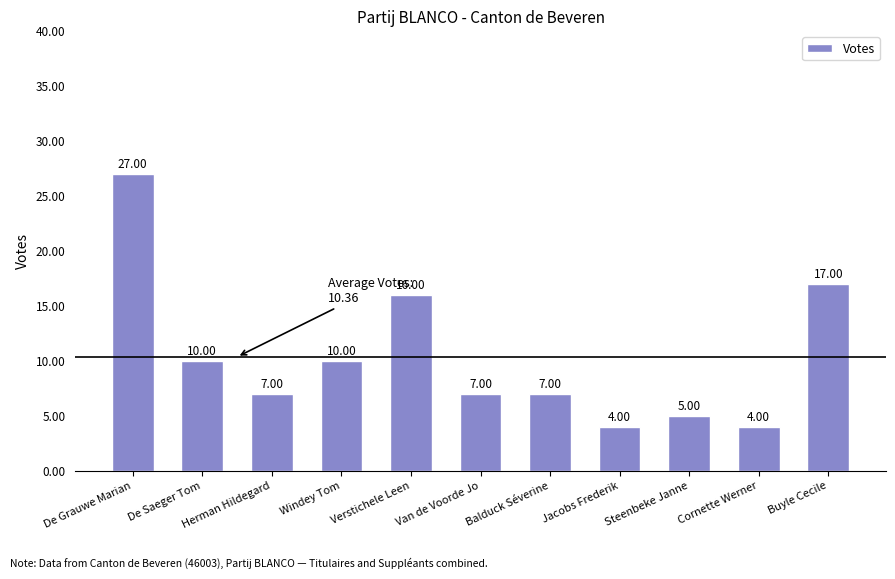

What is the difference between the values at Jacobs Frederik and De Grauwe Marian?

23